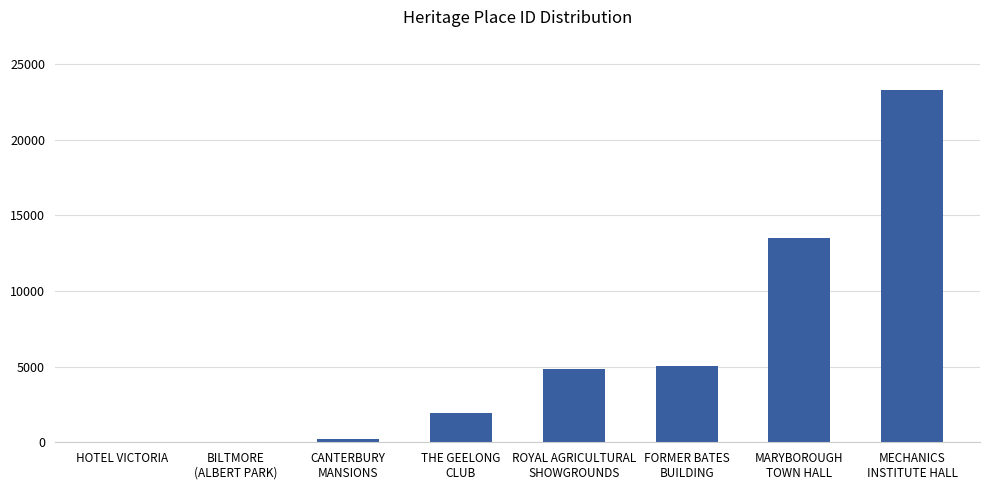

Are the bars horizontal?

No